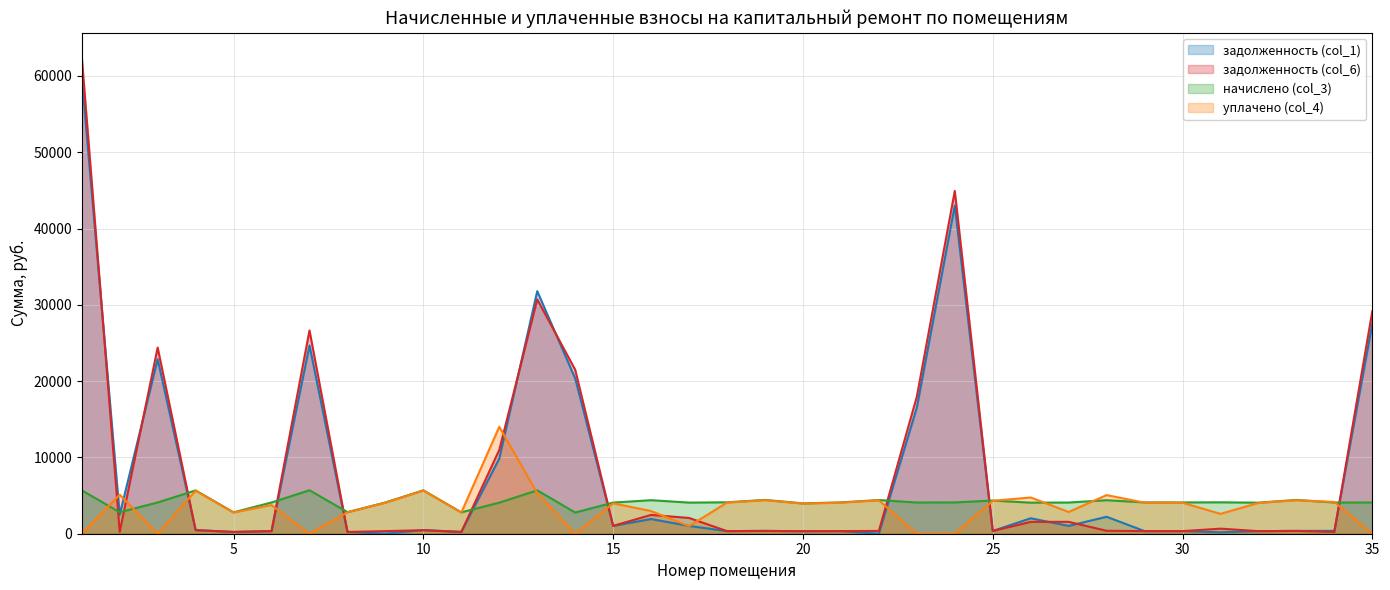

Reading right to left, what are all the values shown in this chart?

задолженность (col_1): 35=27524.1	34=377.3	33=369.0	32=339.2	31=186.5	30=341.6	29=341.9	28=2222.4	27=1024.0	26=2024.8	25=362.4	24=43014.2	23=16539.4	22=0.0	21=342.3	20=331.5	19=369.3	18=343.1	17=1021.3	16=1925.5	15=1021.9	14=20347.5	13=31792.5	12=9850.8	11=234.1	10=479.0	9=0.3	8=235.9	7=24686.7	6=341.4	5=233.6	4=473.2	3=22882.4	2=2492.0	1=59868.4
задолженность (col_6): 35=29167.7	34=233.2	33=369.0	32=339.2	31=665.8	30=341.6	29=341.9	28=386.6	27=1558.8	26=1553.5	25=362.4	24=44930.6	23=17958.6	22=367.9	21=342.3	20=331.5	19=369.3	18=343.1	17=2064.3	16=2468.4	15=1030.4	14=21493.8	13=30718.4	12=10992.8	11=236.1	10=462.5	9=340.9	8=235.9	7=26647.8	6=341.4	5=233.6	4=472.4	3=24400.7	2=241.2	1=62530.4
начислено (col_3): 35=4092.1	34=4091.3	33=4428.0	32=4070.9	31=4117.2	30=4098.6	29=4103.3	28=4391.9	27=4089.4	26=4070.9	25=4348.4	24=4101.4	23=4090.3	22=4415.0	21=4107.8	20=3978.4	19=4431.7	18=4117.2	17=4080.1	16=4395.6	15=4080.1	14=2775.6	13=5690.0	12=4070.9	11=2799.6	10=5690.0	9=4097.8	8=2831.2	7=5699.3	6=4096.8	5=2803.3	4=5678.9	3=4097.8	2=2812.6	1=5690.0
уплачено (col_4): 35=0.0	34=4162.8	33=4388.8	32=4034.8	31=2603.6	30=4062.3	29=4066.9	28=5065.6	27=2849.2	26=4750.0	25=4309.9	24=0.0	23=0.0	22=4375.9	21=4071.4	20=3943.1	19=4392.4	18=4080.7	17=1000.0	16=2971.1	15=3982.0	14=0.0	13=5300.0	12=14018.0	11=2777.5	10=5651.3	9=4062.0	8=2806.1	7=0.0	6=3755.4	5=2778.5	4=5629.3	3=0.0	2=5116.6	1=0.0